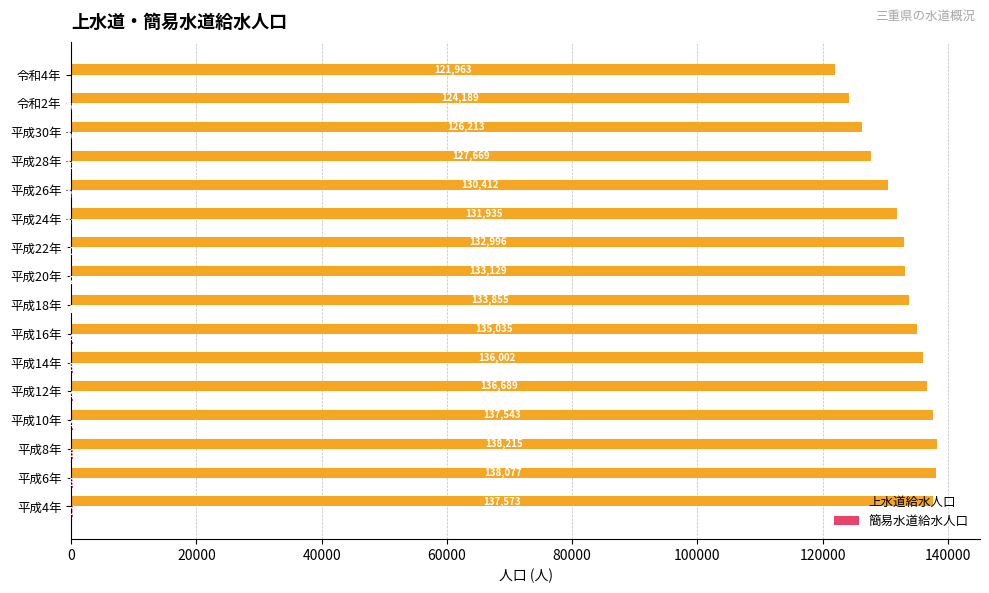

Between 平成12年 and 平成16年, which series saw the biggest shift?

上水道給水人口